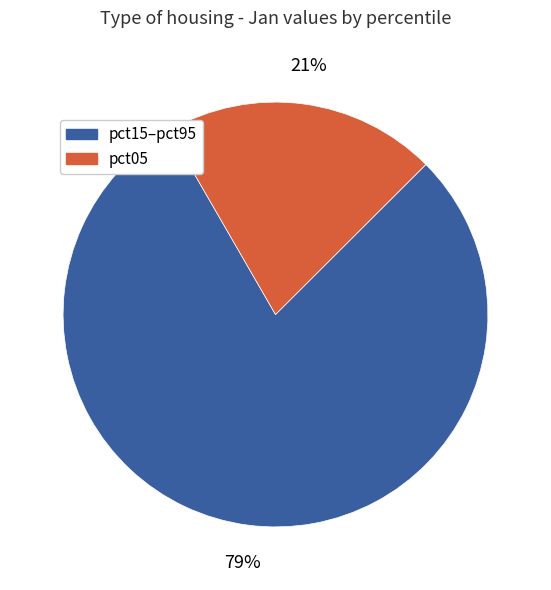

What percentage is the pct05 slice, to the nearest percent?

21%